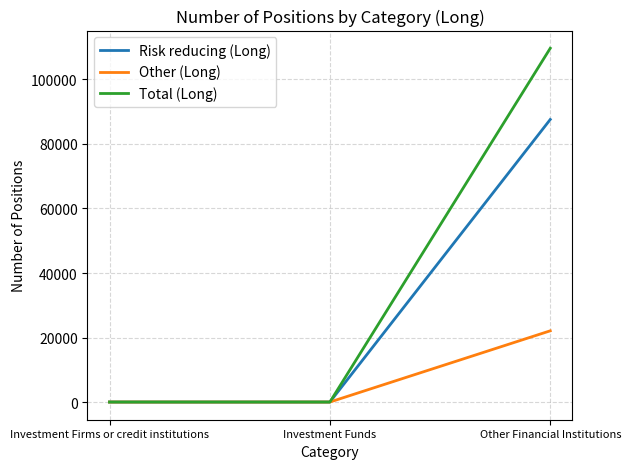

Reading right to left, list all the values displayed in this chart.

Risk reducing (Long): 87600	0	0
Other (Long): 22080	0	0
Total (Long): 109680	0	0